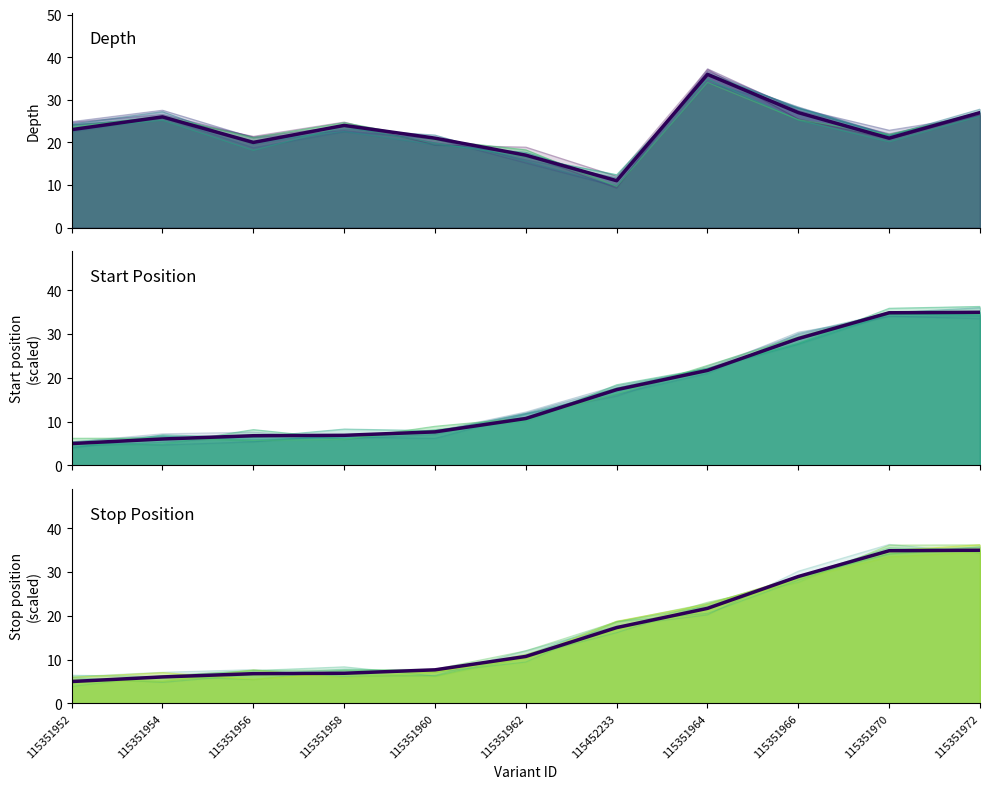

Which series has the largest range (max minus min)?

start